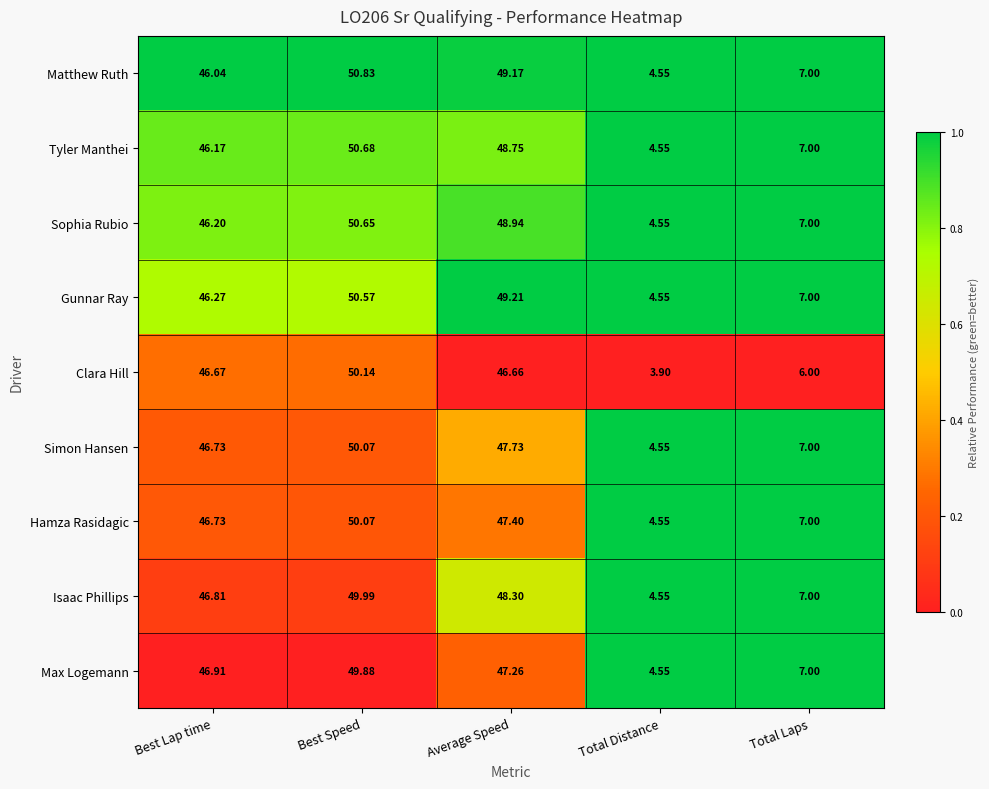

Rank the categories by Sophia Rubio value from lowest to highest.

Total Distance, Total Laps, Best Lap time, Average Speed, Best Speed